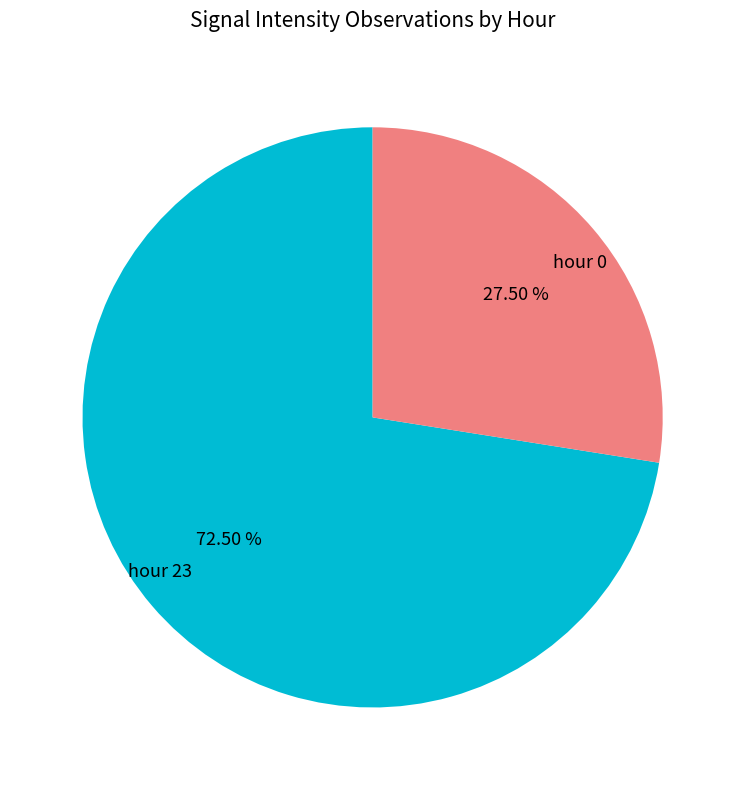

To the nearest percent, what is the difference between the hour 0 and hour 23 slice percentages?

45%